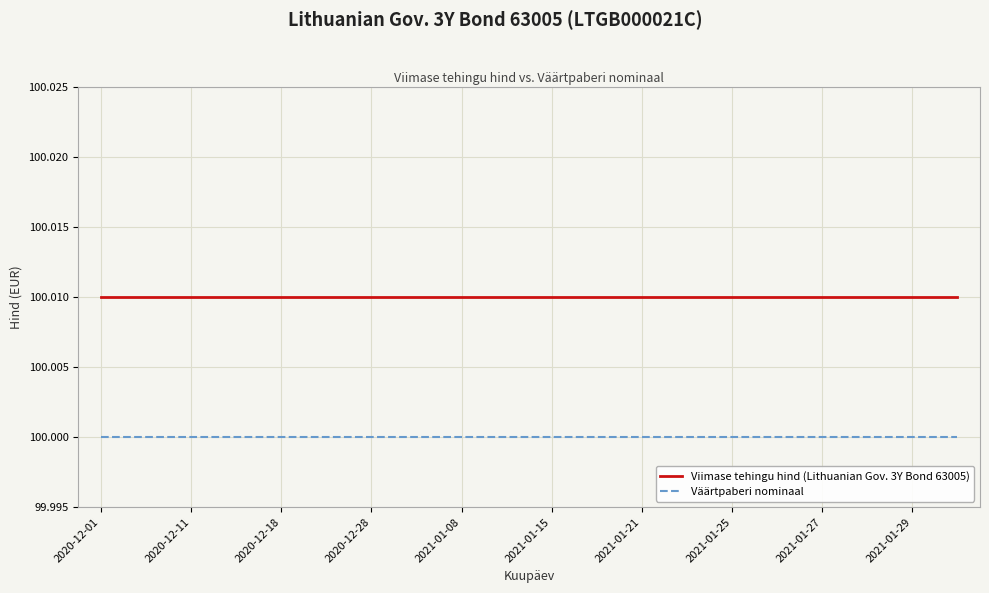

True or false: Väärtpaberi nominaal and Viimase tehingu hind (Lithuanian Gov. 3Y Bond 63005) intersect in this chart.

False